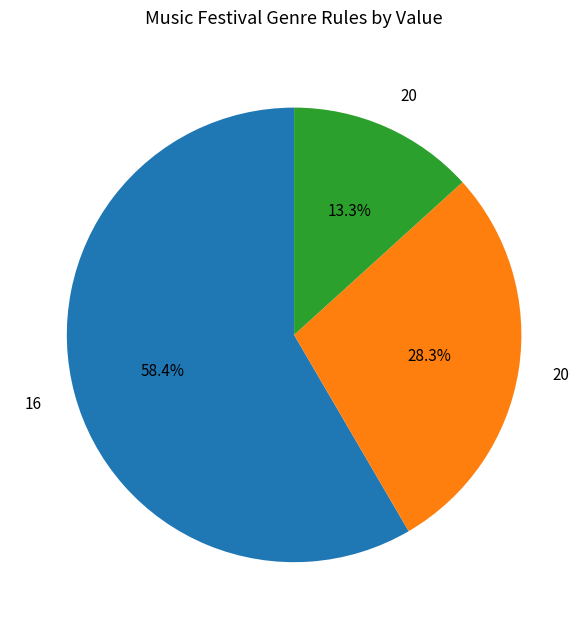

How many segments does this pie chart have?

3